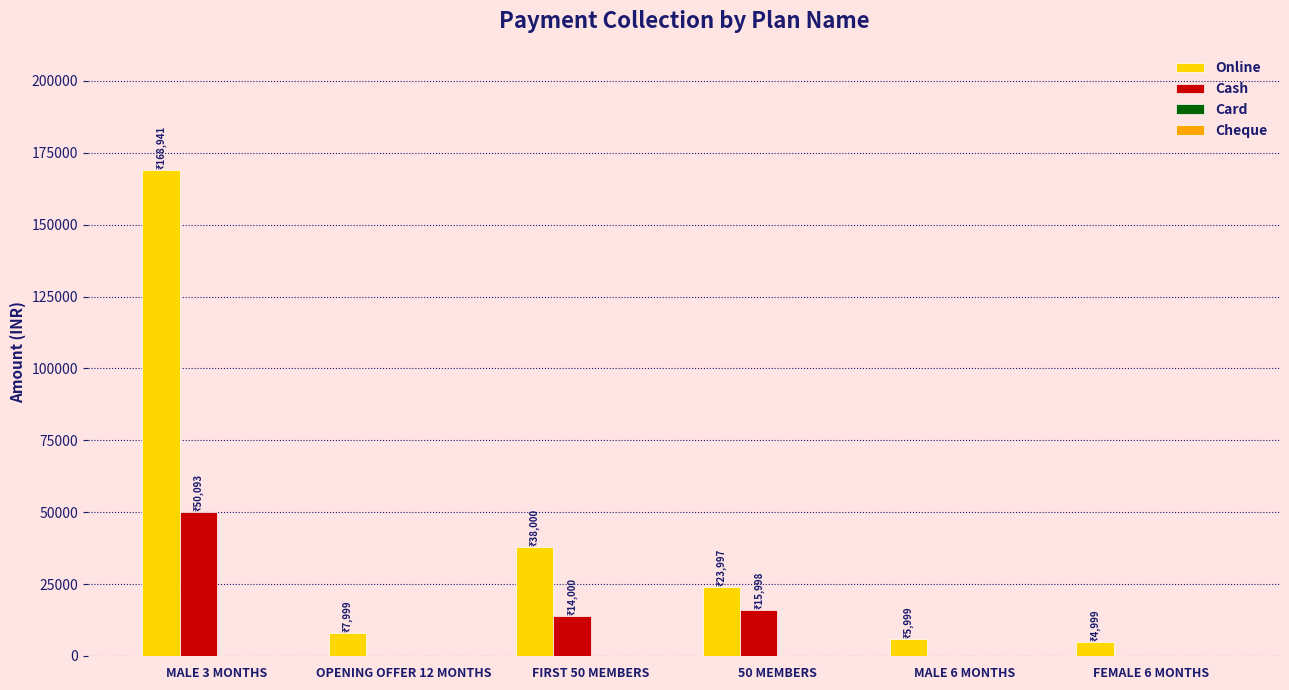

Reading left to right, list all the values displayed in this chart.

Online: MALE 3 MONTHS=168941	OPENING OFFER 12 MONTHS=7999	FIRST 50 MEMBERS=38000	50 MEMBERS=23997	MALE 6 MONTHS=5999	FEMALE 6 MONTHS=4999
Cash: MALE 3 MONTHS=50093	OPENING OFFER 12 MONTHS=0	FIRST 50 MEMBERS=14000	50 MEMBERS=15998	MALE 6 MONTHS=0	FEMALE 6 MONTHS=0